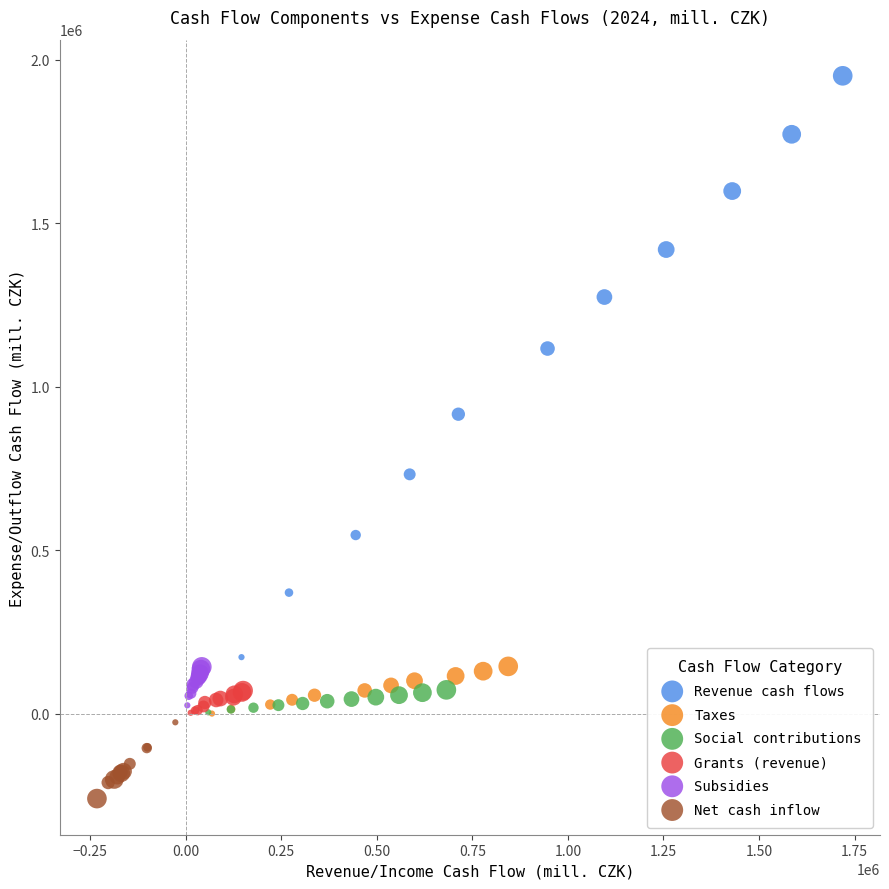

Which series contains the highest Y value?

Revenue cash flows